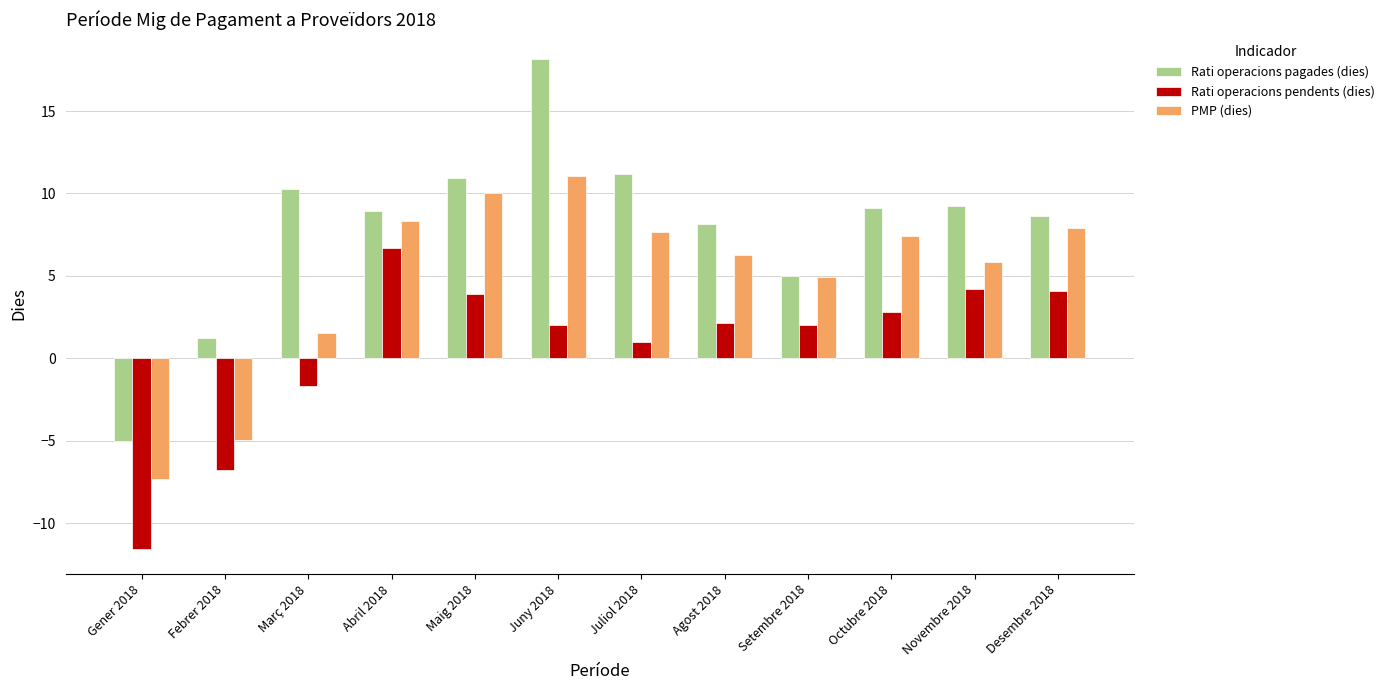

Read the Rati operacions pendents (dies) value at Febrer 2018.

-6.8